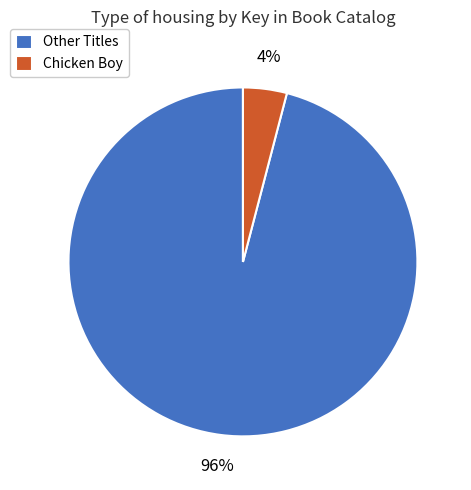

To the nearest percent, what is the difference between the largest and smallest slice percentages?

92%